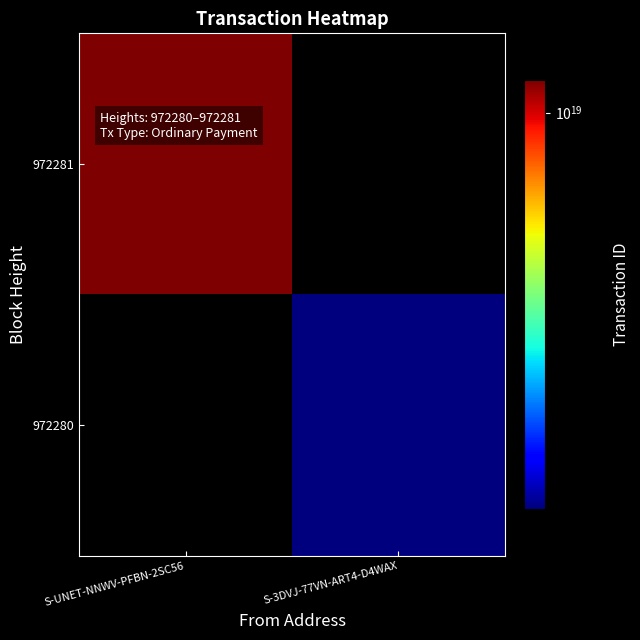

Which category has the highest value across all series?

S-UNET-NNWV-PFBN-2SC56